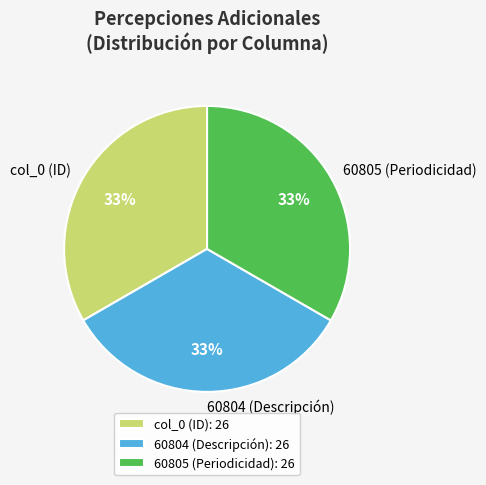

To the nearest percent, what is the average slice percentage?

33%